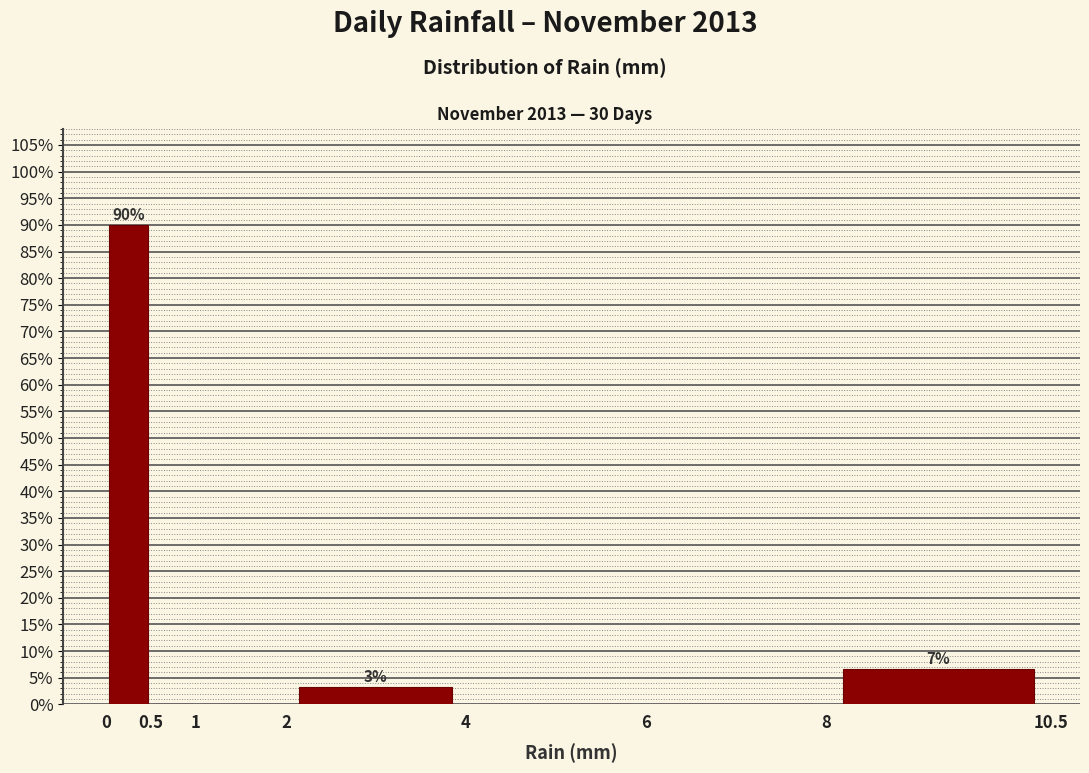

Over which range of the x-axis is the bar tallest?

0 to 0.5